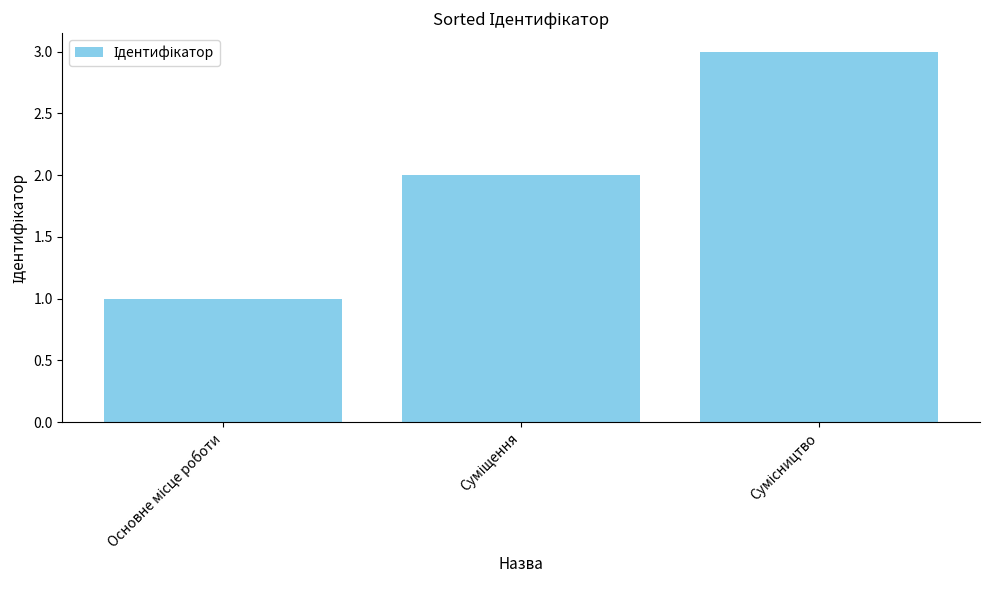

What is the sum of all values?

6